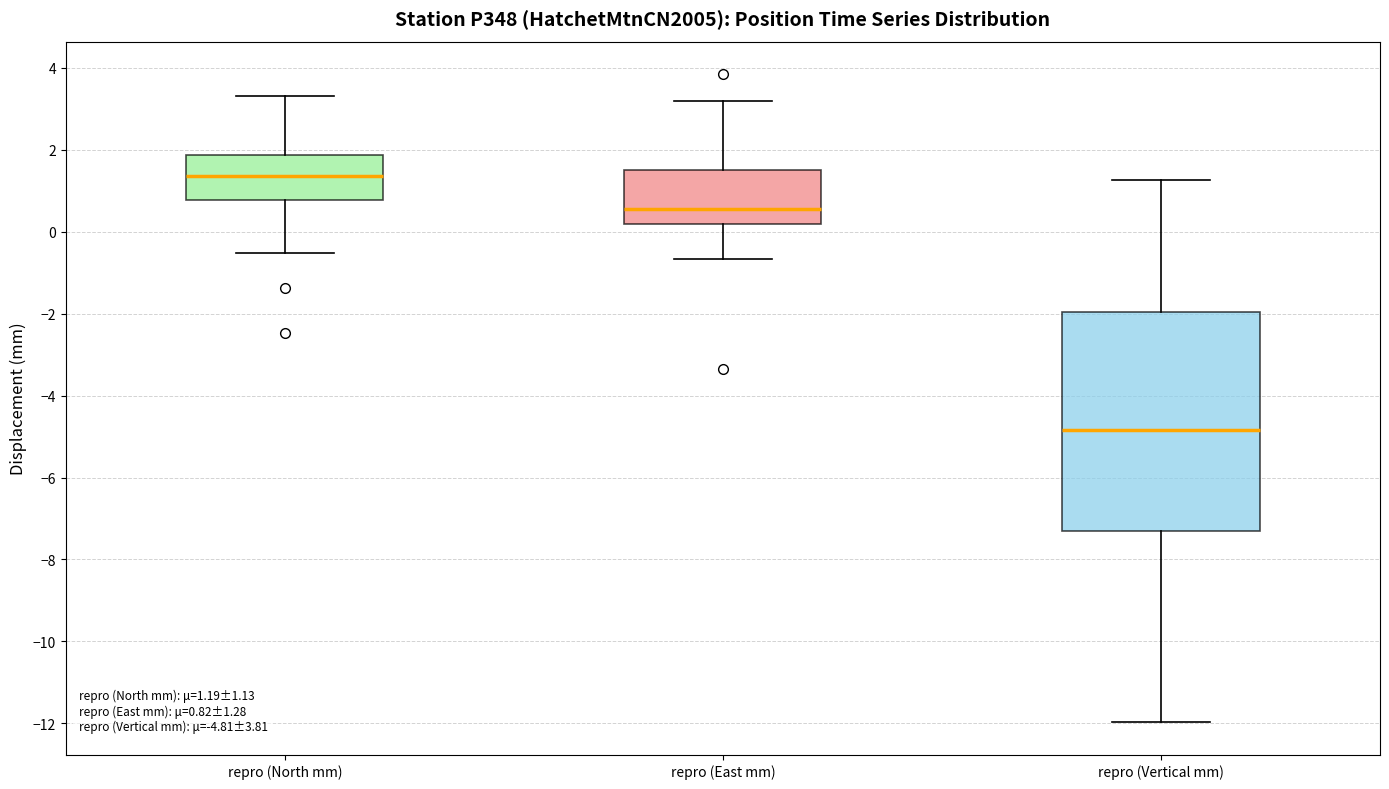

Which box has the lowest median line?

repro (Vertical mm)